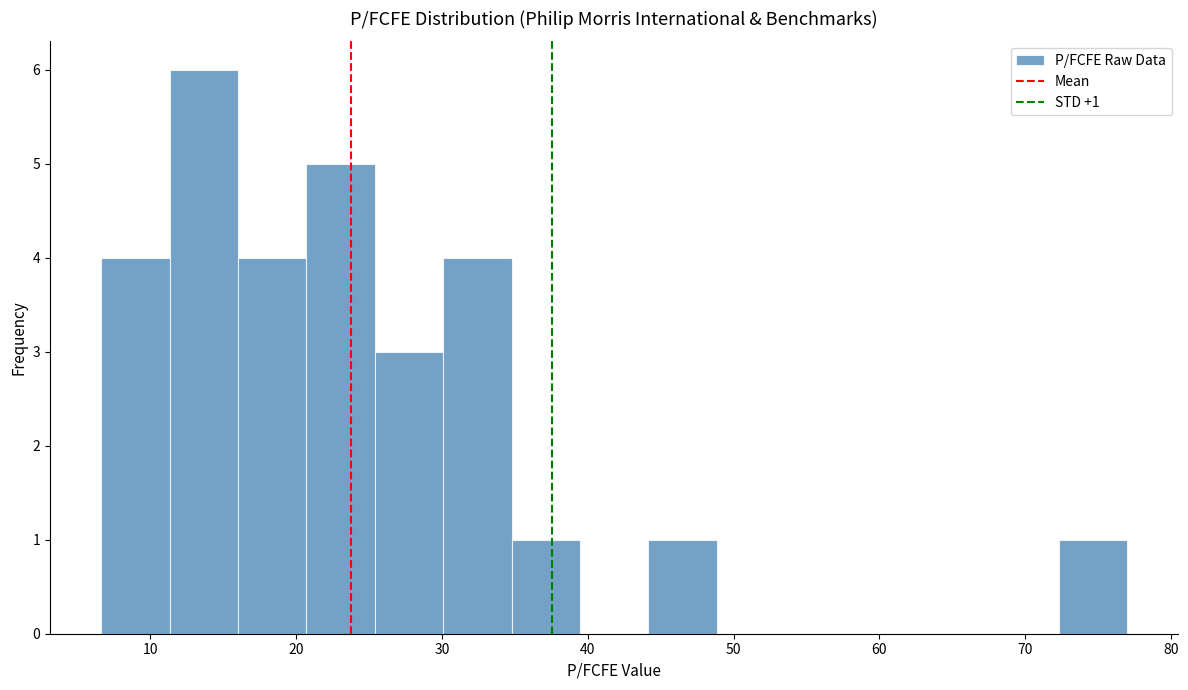

Over which range of the x-axis is the bar tallest?

11 to 16